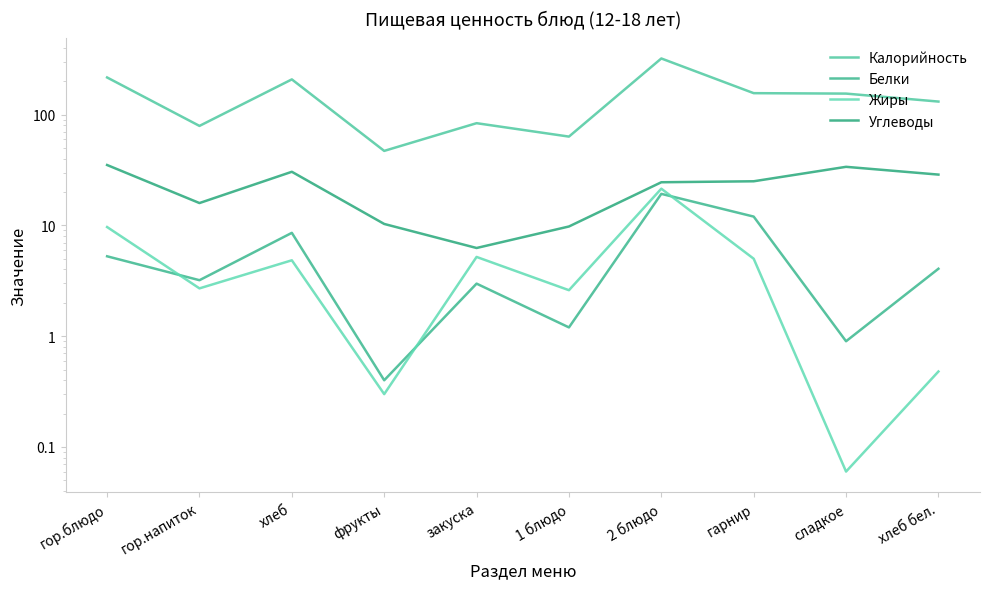

Where is the first local minimum for Жиры?

гор.напиток